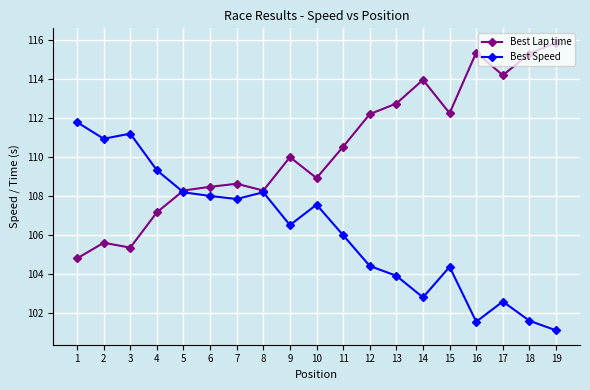

Which series has the widest spread of values?

Best Lap time